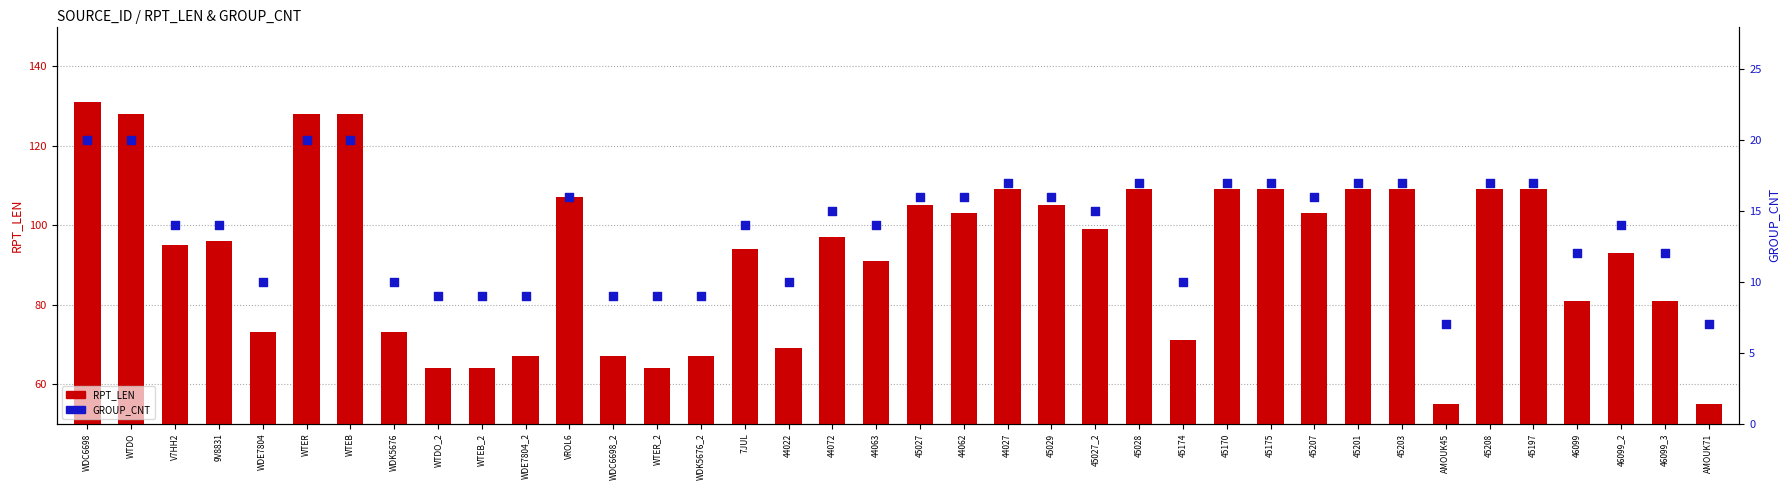

At which category is the sum across all series the highest?

WDC6698